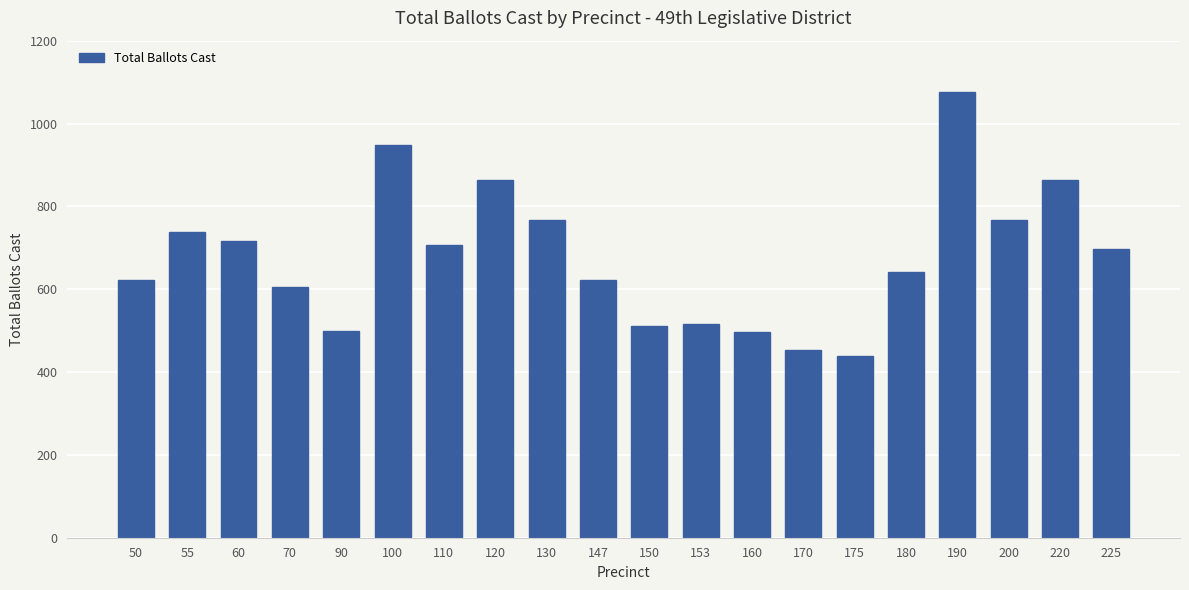

What is the sum of the values at 170 and 130?

1221